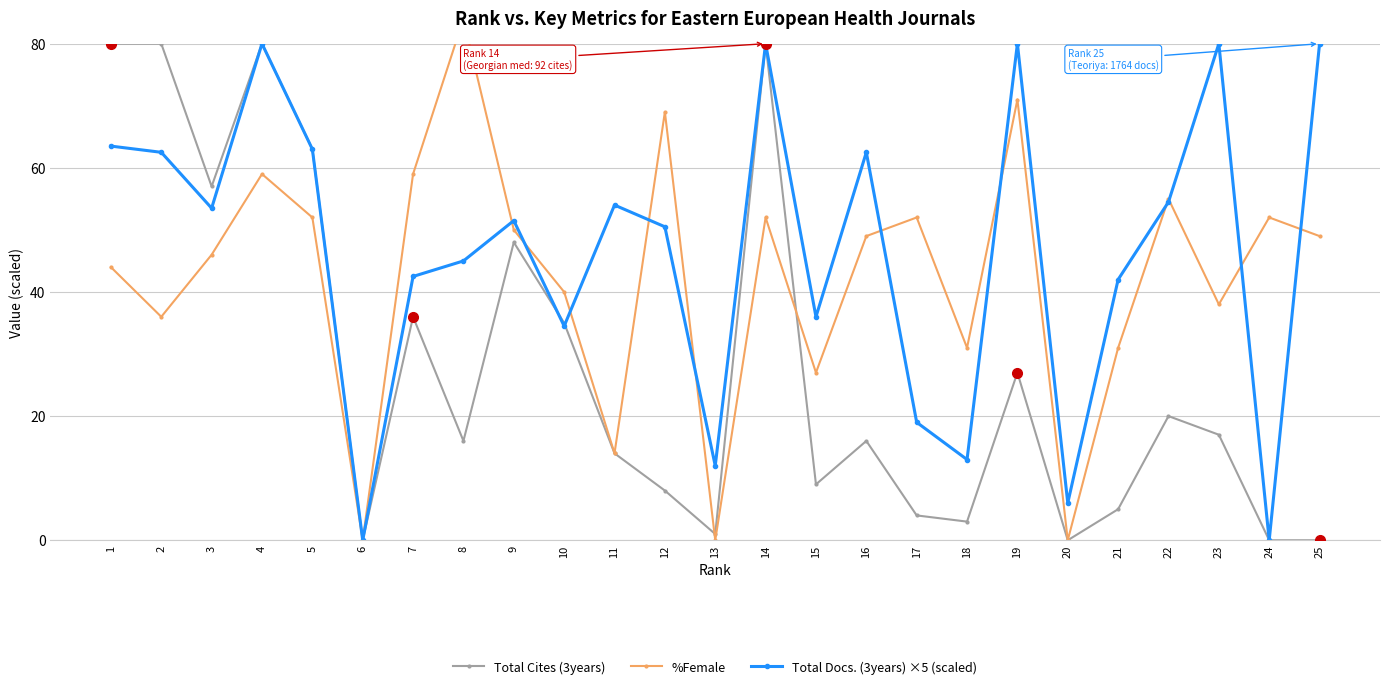

How many lines are shown in the chart?

3